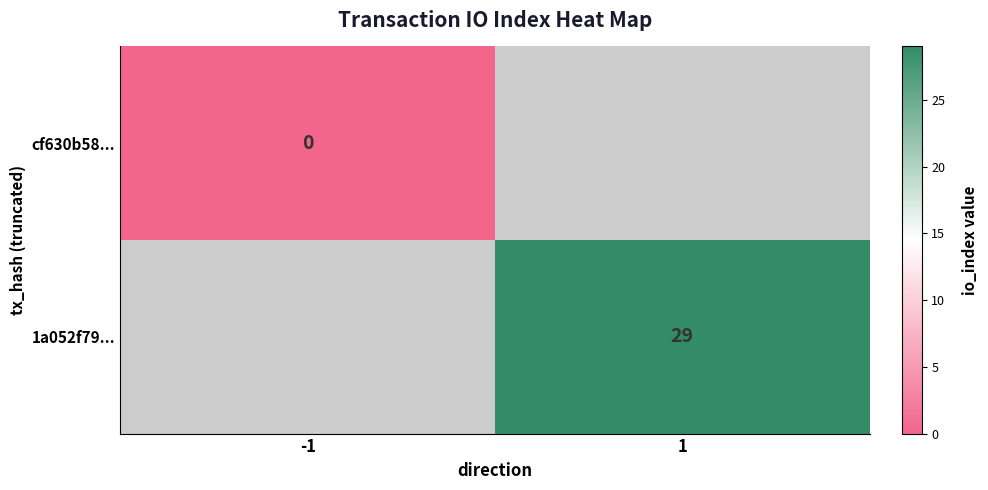

Where is cf630b58... nearest to the value 0?

-1